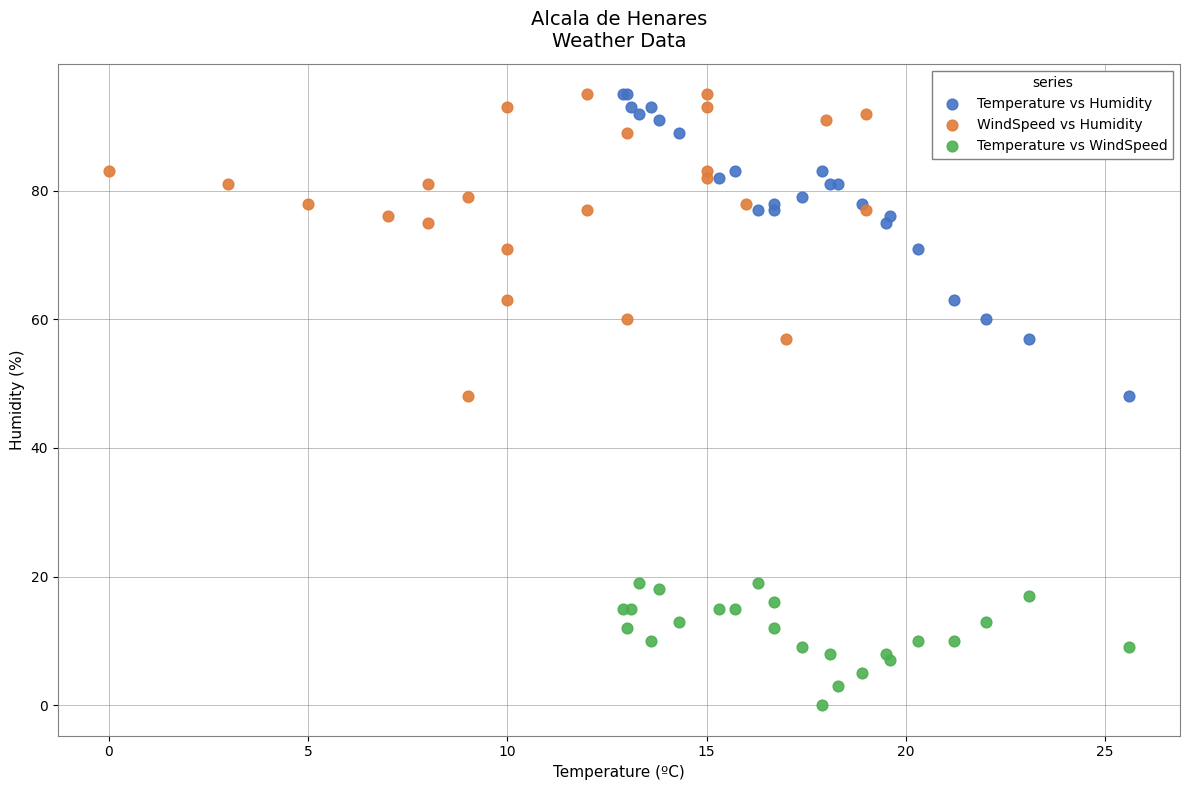

Which series reaches the minimum Y coordinate?

Temperature vs WindSpeed